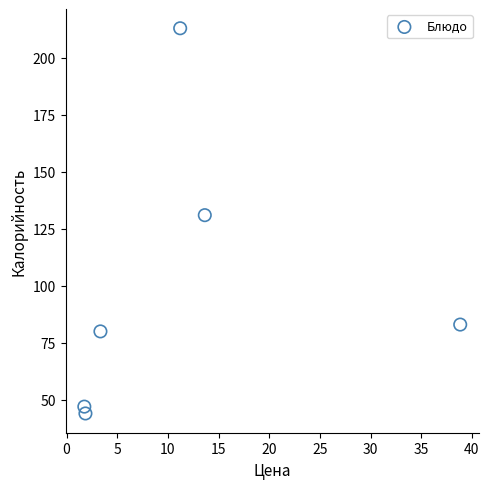

What is the average Y value?

100